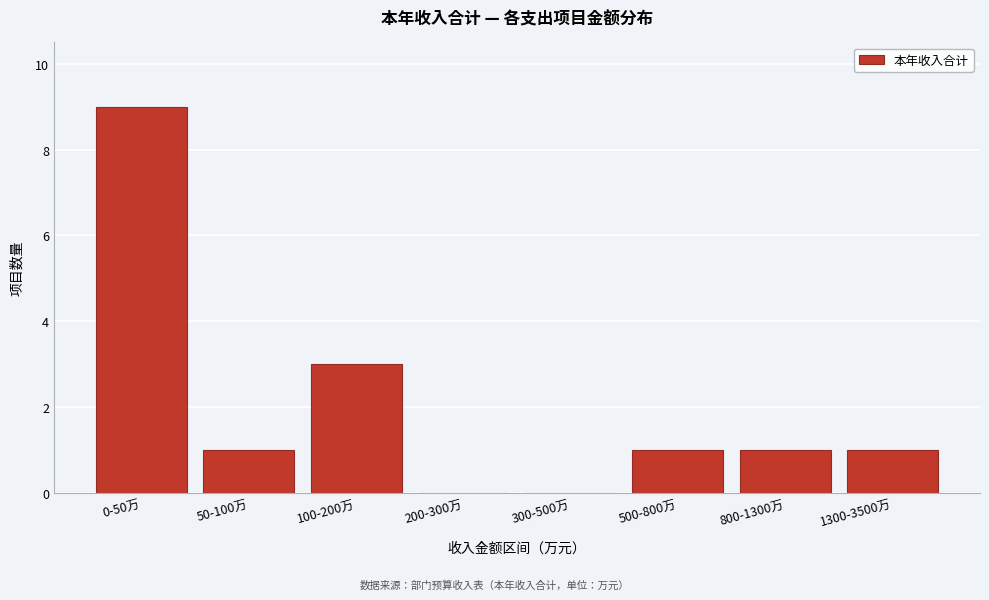

Reading left to right, what are all the values shown in this chart?

0-50万=9	50-100万=1	100-200万=3	200-300万=0	300-500万=0	500-800万=1	800-1300万=1	1300-3500万=1